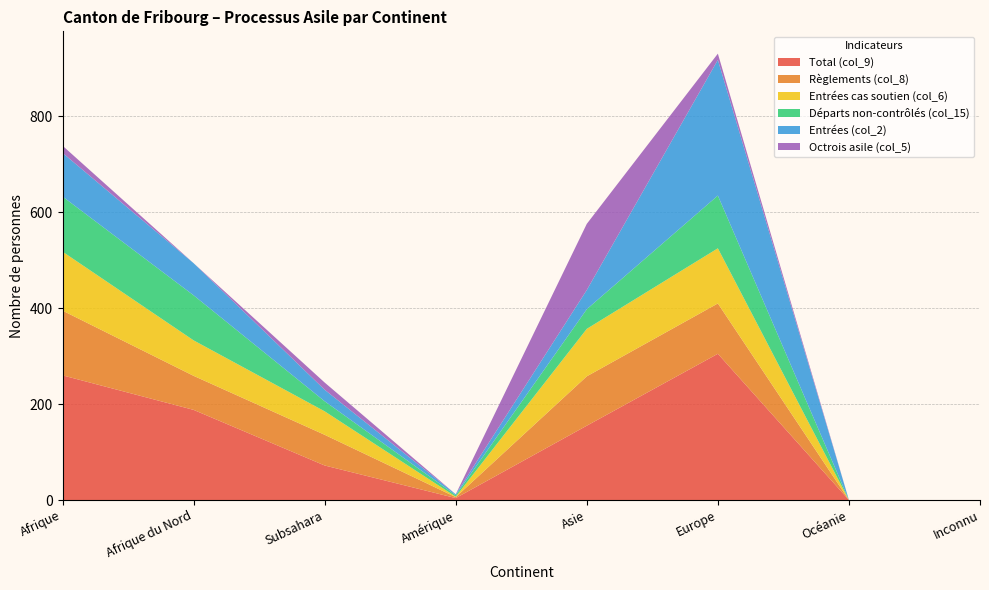

Reading left to right, list all the values displayed in this chart.

Total (col_9): 260	188	72	4	155	305	0	0
Règlements (col_8): 135	71	64	2	103	105	0	0
Entrées cas soutien (col_6): 123	74	49	1	99	115	0	0
Départs non-contrôlés (col_15): 115	94	21	3	41	110	0	0
Entrées (col_2): 91	67	24	2	40	283	0	0
Octrois asile (col_5): 15	0	15	0	138	13	0	0